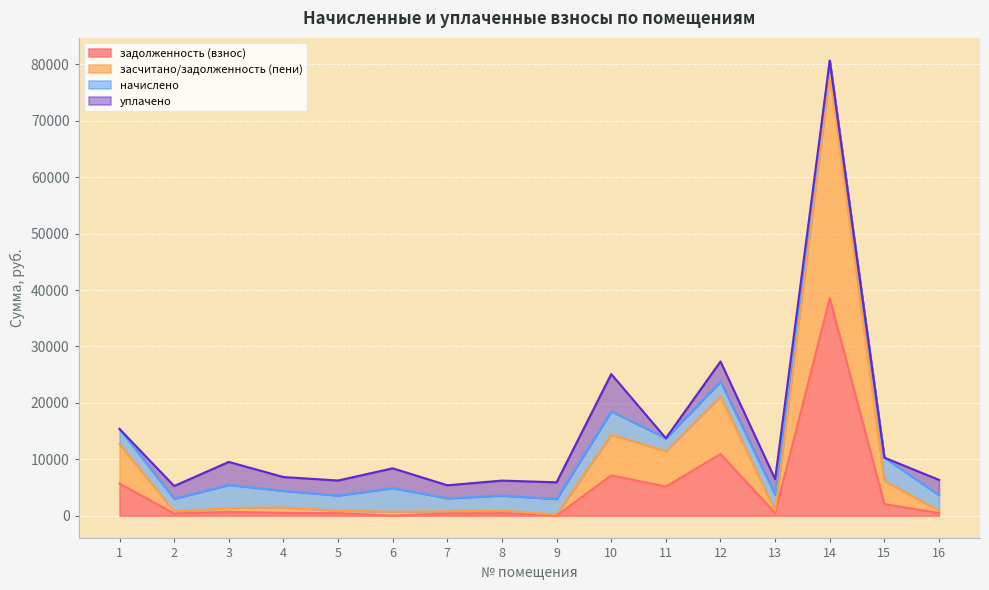

List the labels in order of задолженность (взнос) value, largest first.

14, 12, 10, 1, 11, 15, 3, 4, 13, 16, 5, 8, 7, 2, 6, 9